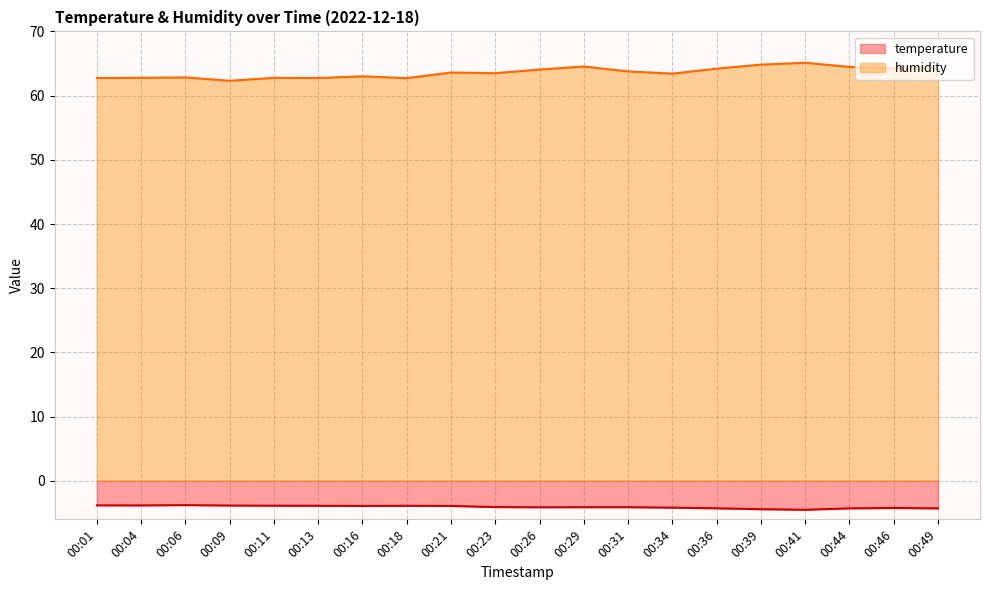

What is the total value across all series at 00:31?

59.7